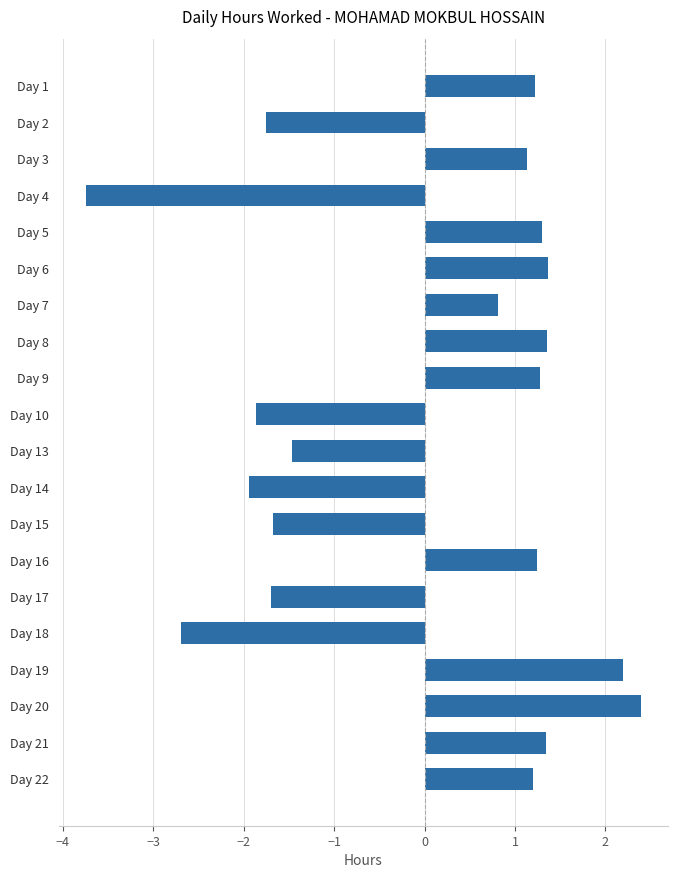

How many values are above zero?

12